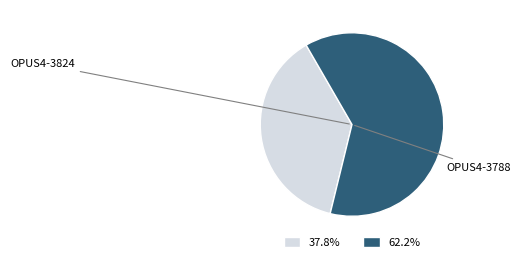

Which has a higher value, OPUS4-3788 or OPUS4-3824?

OPUS4-3788